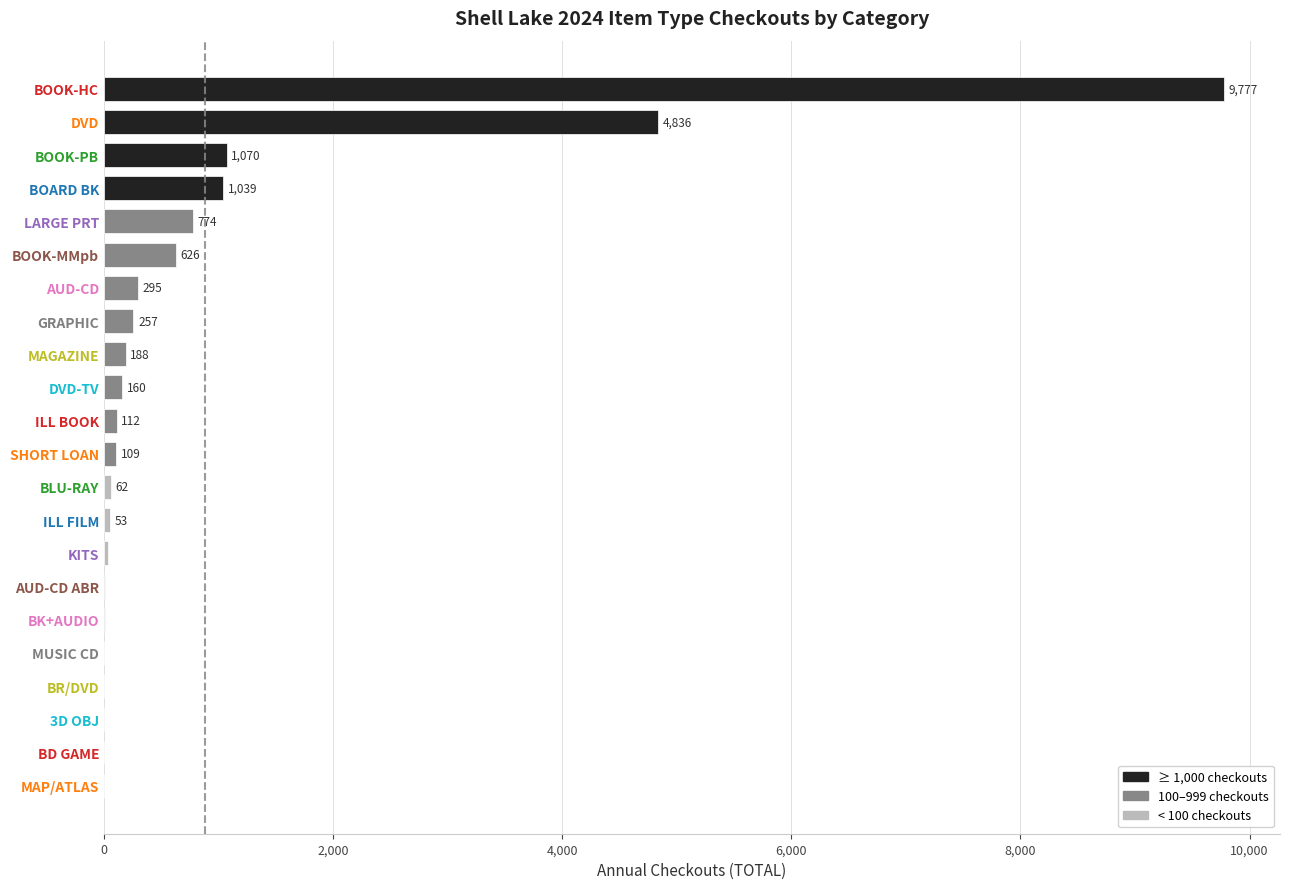

Reading top to bottom, extract all data points from this chart.

BOOK-HC=9777	DVD=4836	BOOK-PB=1070	BOARD BK=1039	LARGE PRT=774	BOOK-MMpb=626	AUD-CD=295	GRAPHIC=257	MAGAZINE=188	DVD-TV=160	ILL BOOK=112	SHORT LOAN=109	BLU-RAY=62	ILL FILM=53	KITS=38	AUD-CD ABR=6	BK+AUDIO=6	MUSIC CD=4	BR/DVD=2	3D OBJ=1	BD GAME=1	MAP/ATLAS=1